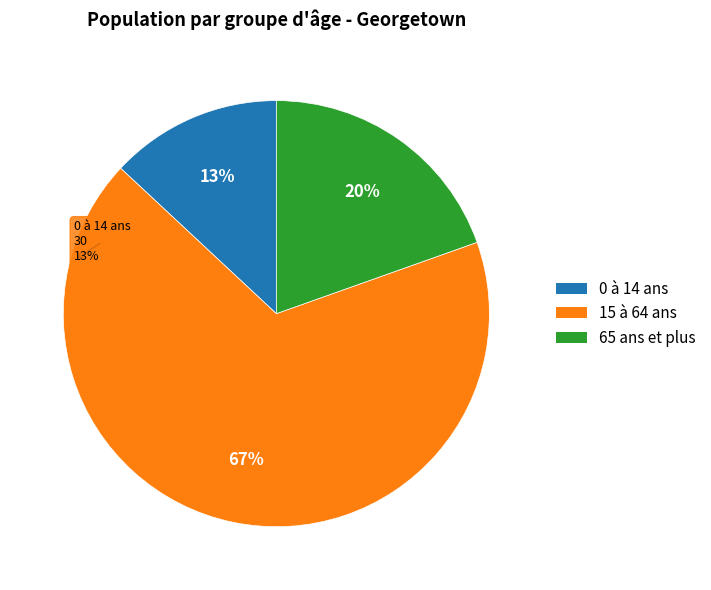

Is there a majority slice in this chart?

Yes